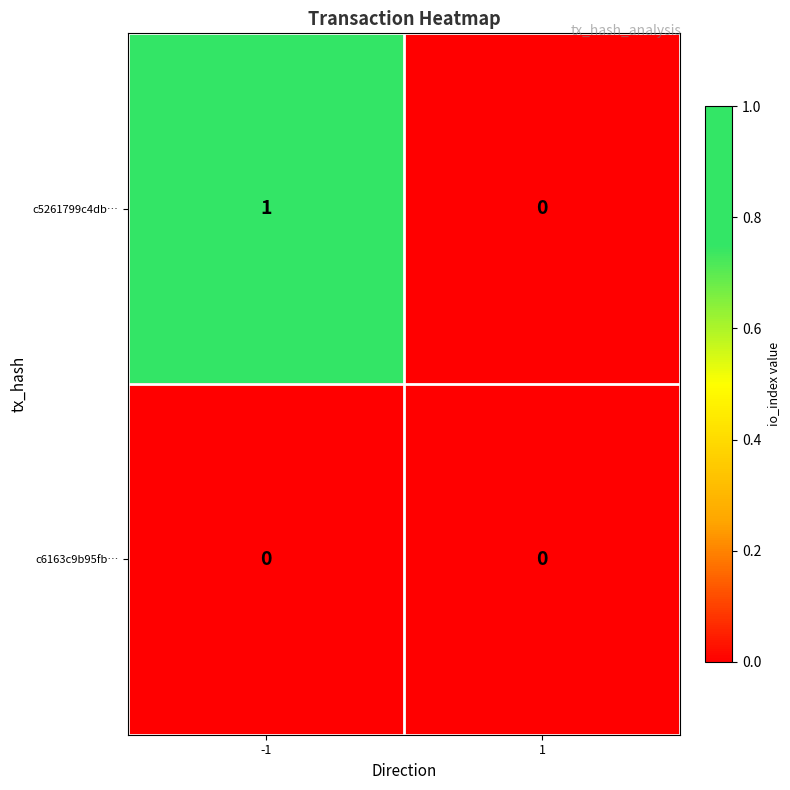

At which category is the sum across all series the highest?

-1